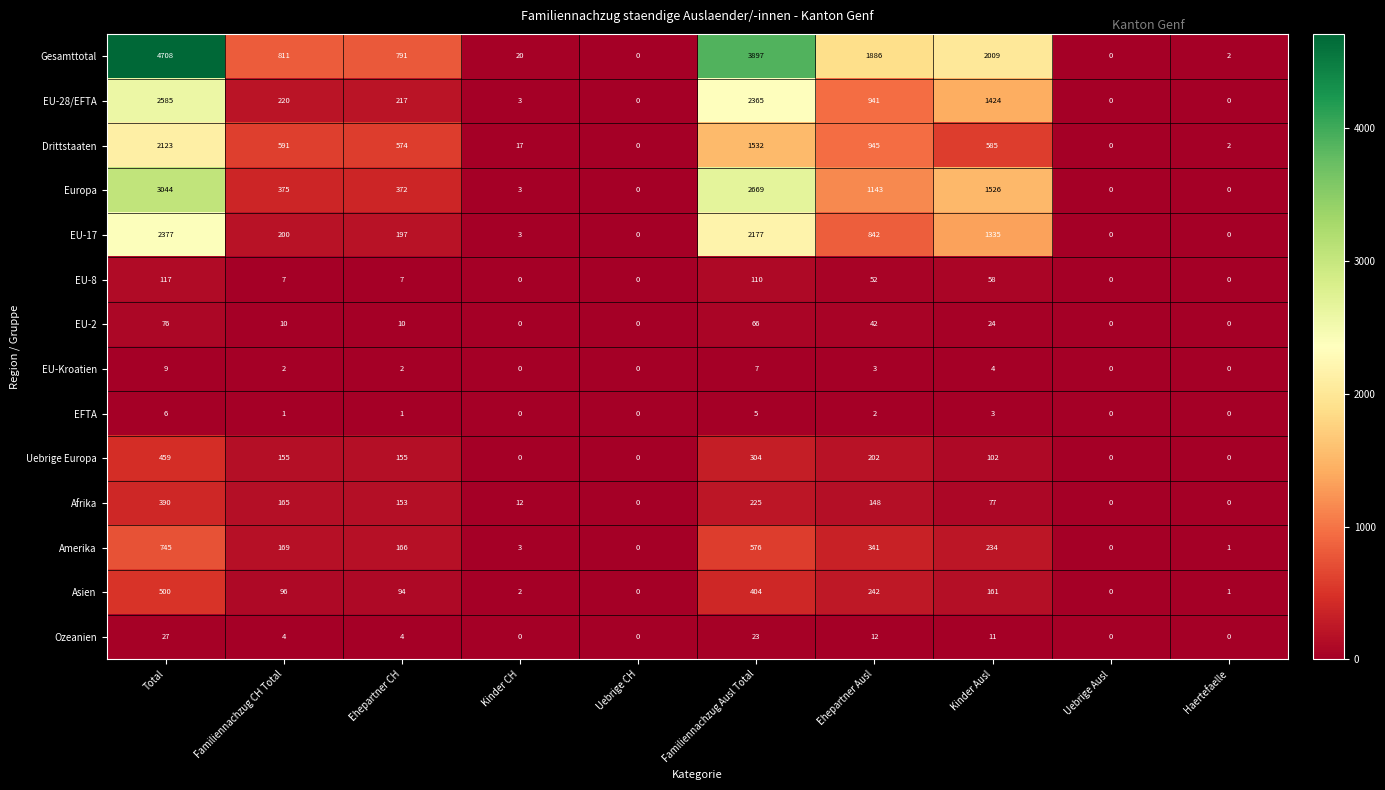

Rank the series by their maximum value, from lowest to highest.

EFTA, EU-Kroatien, Ozeanien, EU-2, EU-8, Afrika, Uebrige Europa, Asien, Amerika, Drittstaaten, EU-17, EU-28/EFTA, Europa, Gesamttotal